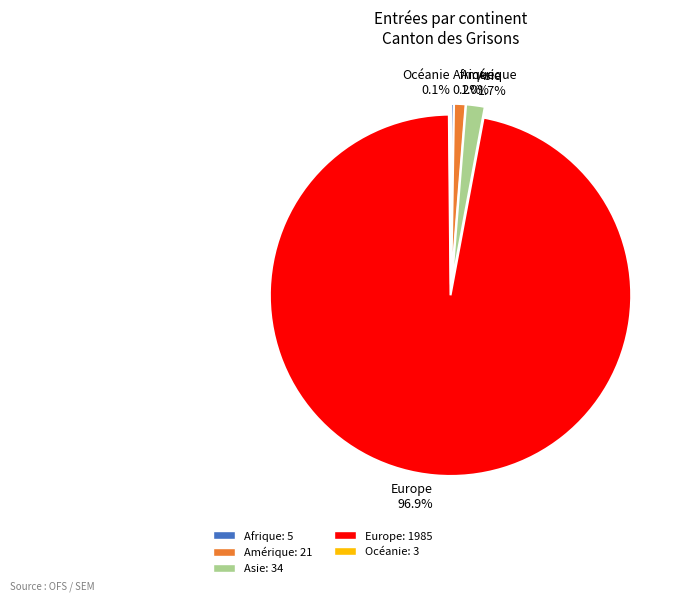

Approximately how many times larger is the value at Amérique 1.0% compared to Asie 1.7%?

0.6